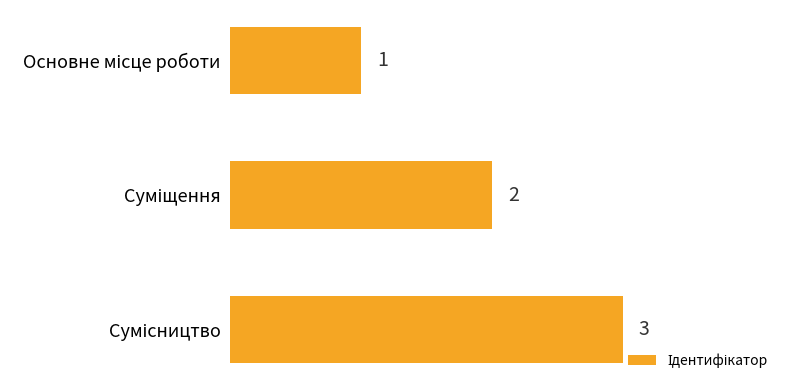

What is the sum of all values?

6